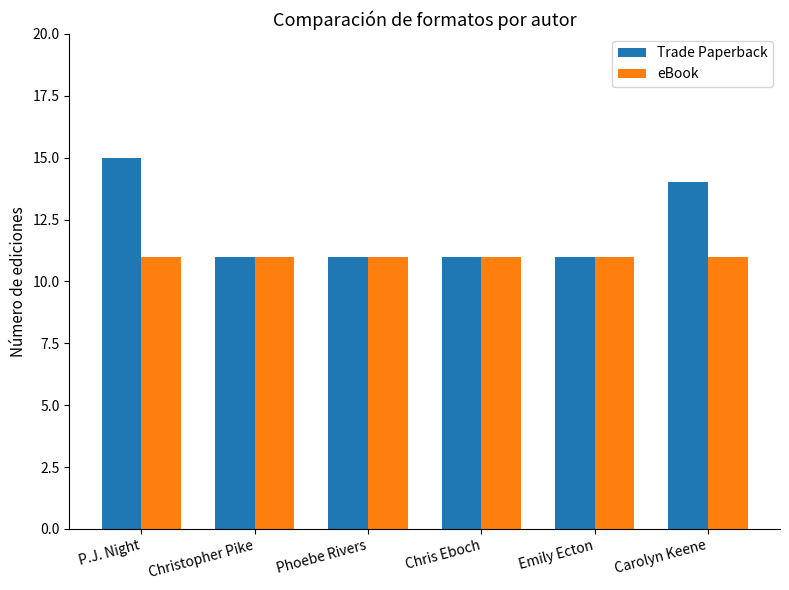

What is the label of the 4th bar from the left?

Chris Eboch